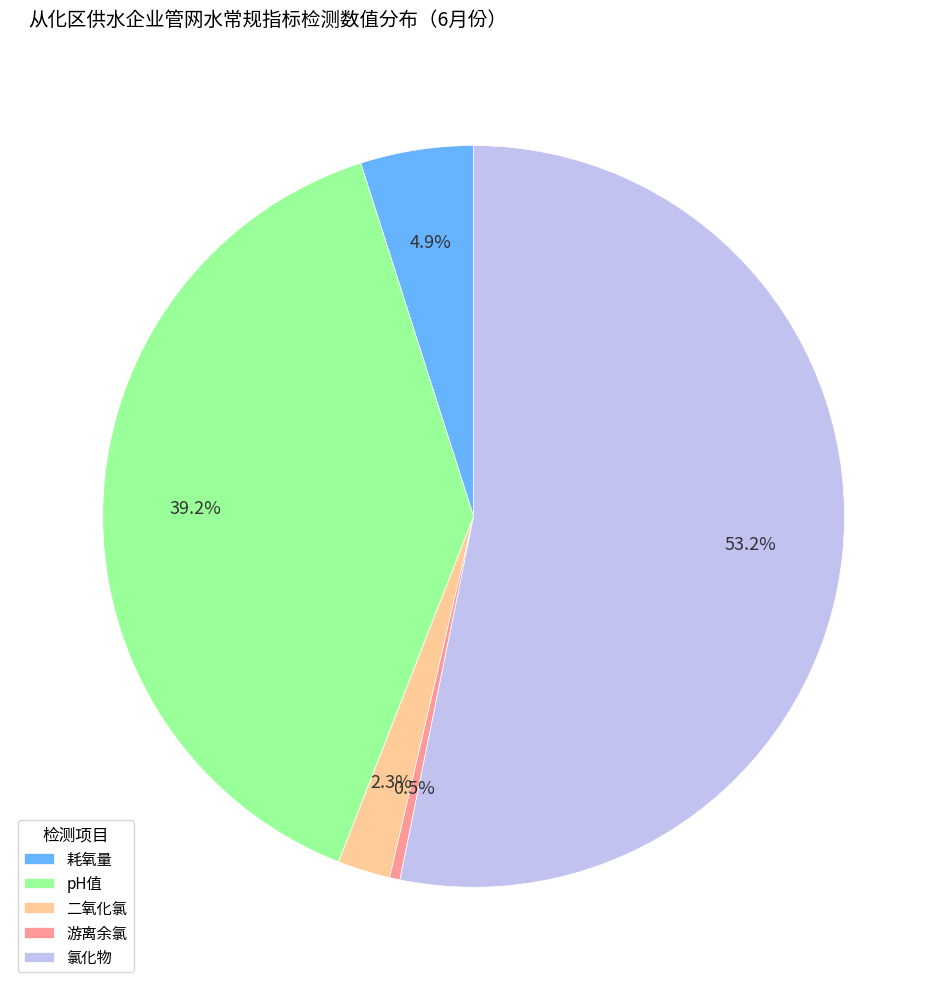

What is the ratio of the value at pH值 to the value at 氯化物?

0.7